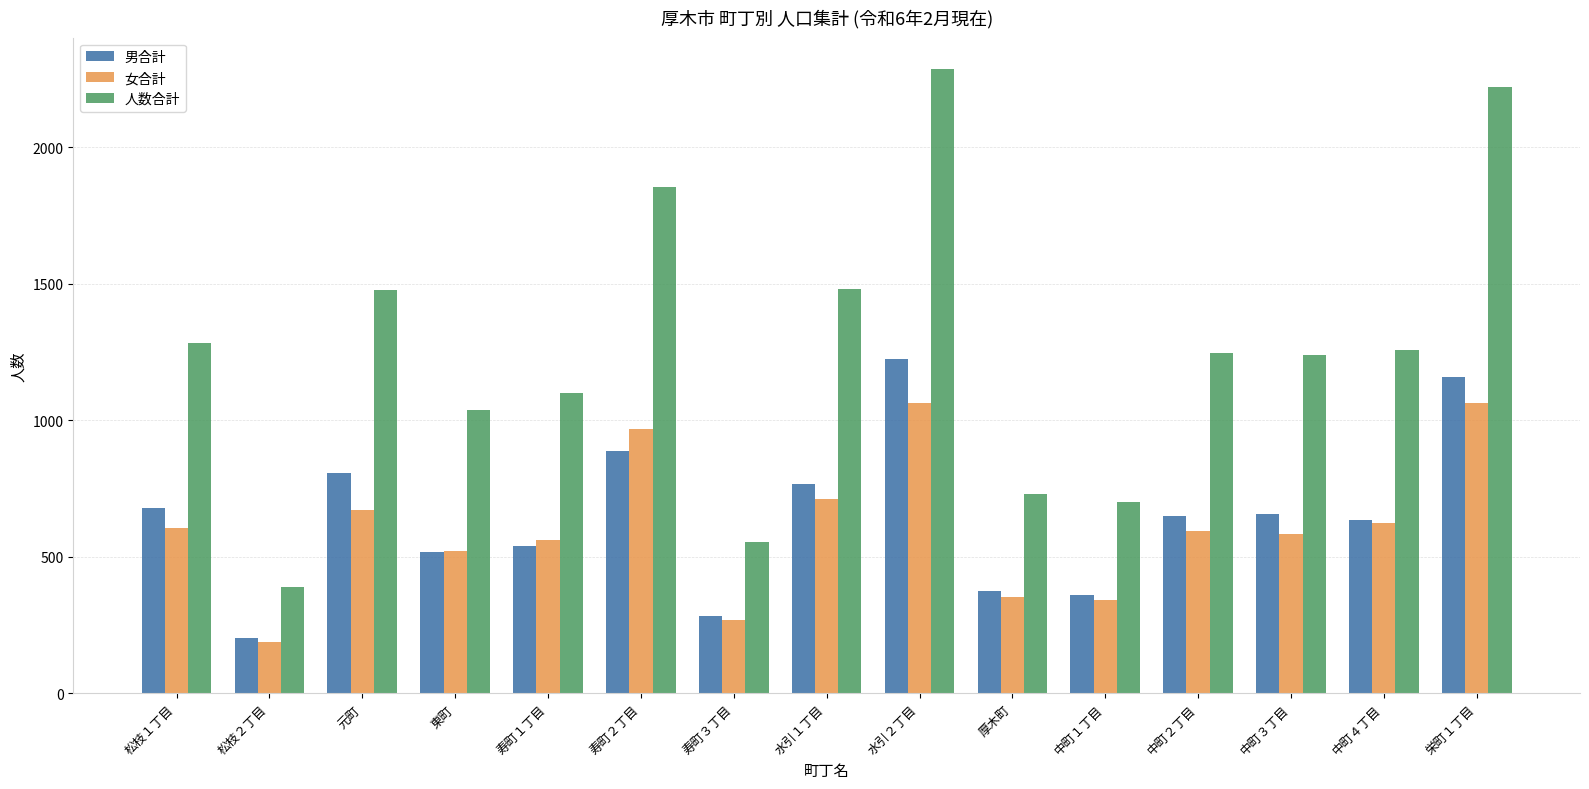

What is the greatest value displayed?

2286